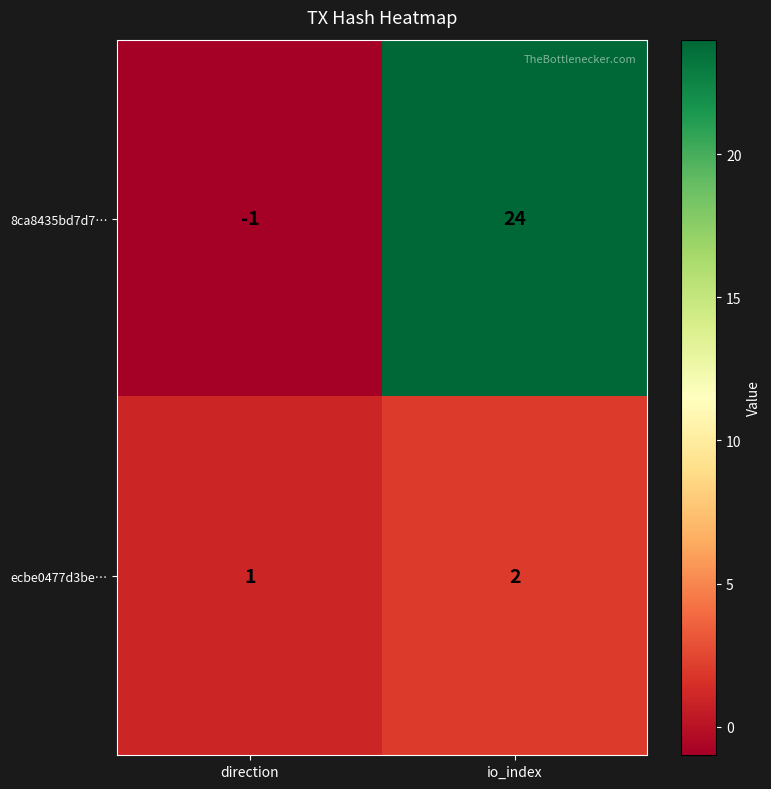

At which label is ecbe0477d3be… closest to 1?

direction